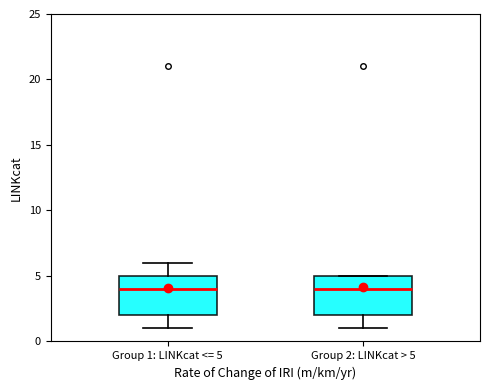

Reading left to right, transcribe this box plot: for each box, give where its median line is, the range the box spans, and where its two whiskers end, as read against the y-axis. The values are not printed on the chart, so give them approximately, as read against the axis.

Group 1: LINKcat <= 5: median 4, box 2 to 5, whiskers 1 to 6
Group 2: LINKcat > 5: median 4, box 2 to 5, whiskers 1 to 5